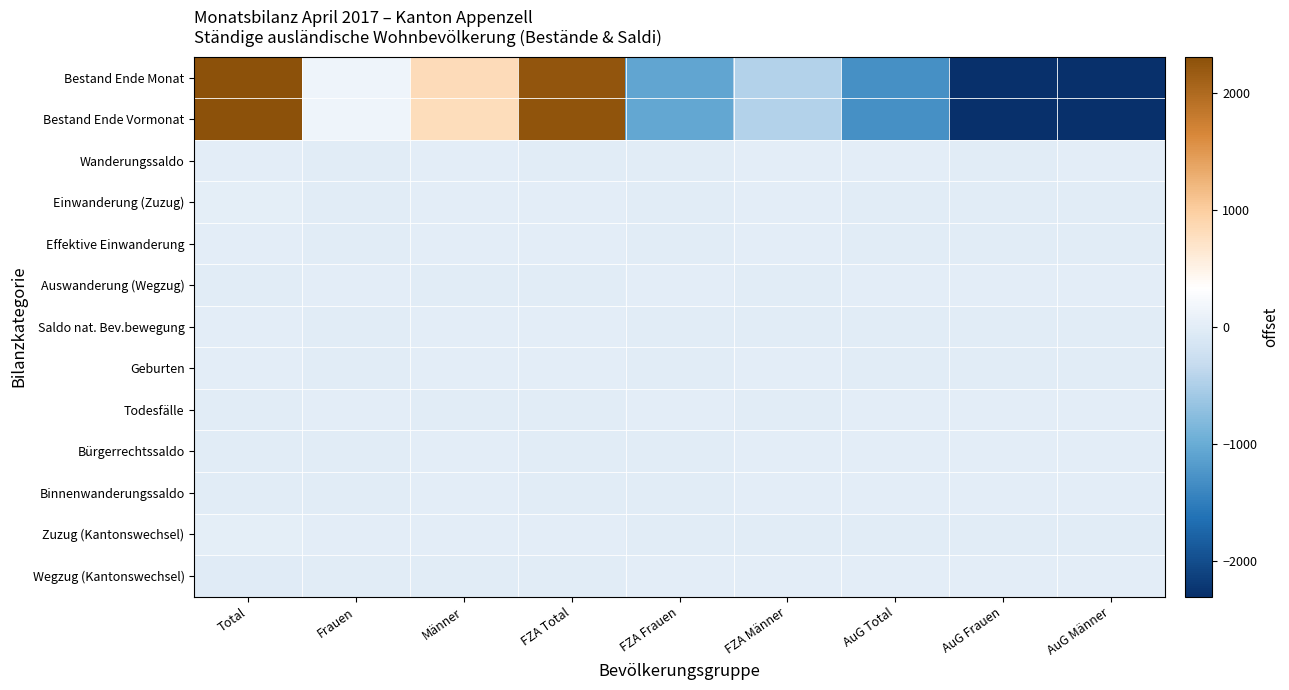

Which series has the widest spread of values?

Bestand Ende Vormonat